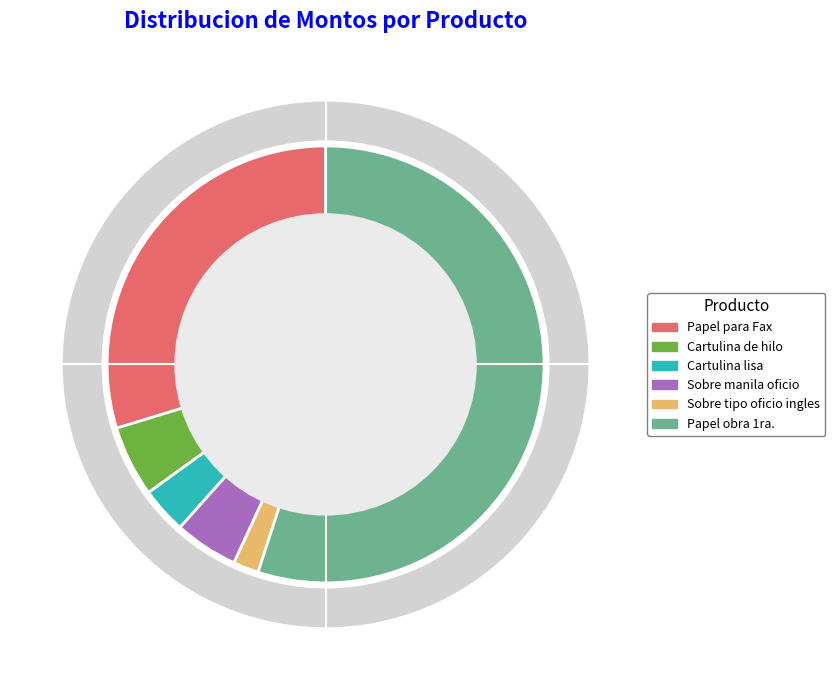

How many segments does this pie chart have?

6